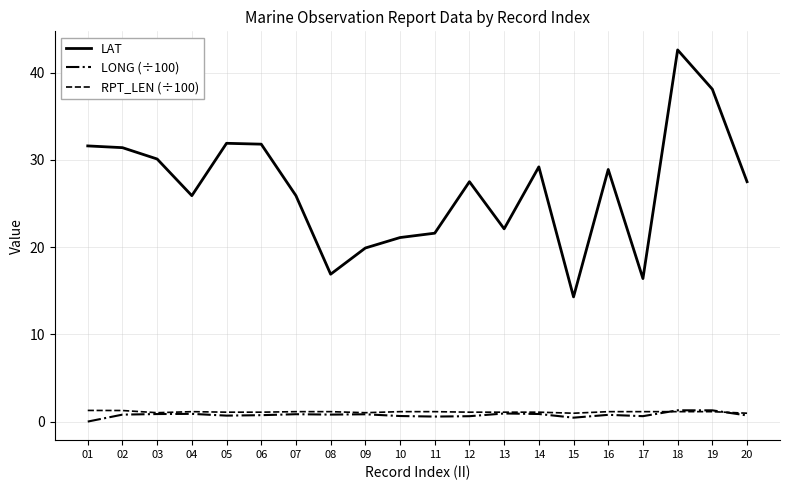

True or false: RPT_LEN (÷100) and LAT cross at least once.

False